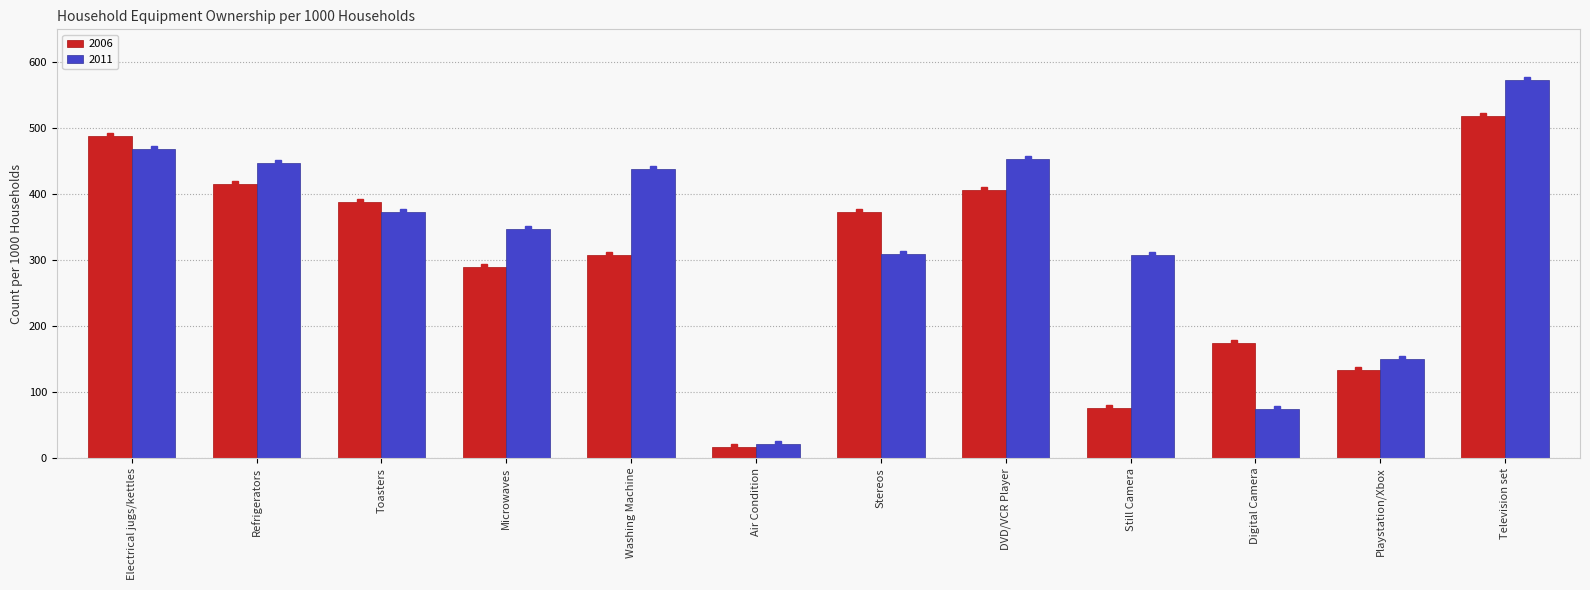

What is the minimum value shown in the chart?

17